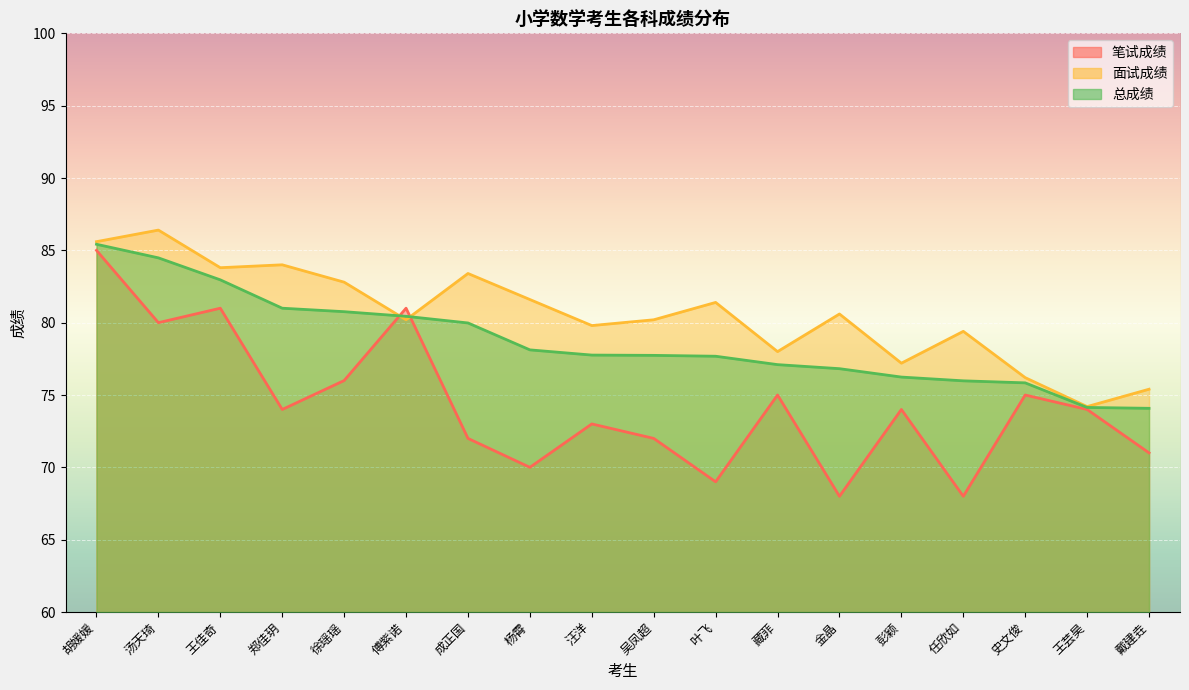

In 笔试成绩, how many points are higher than both neighbors (excluding endpoints)?

6